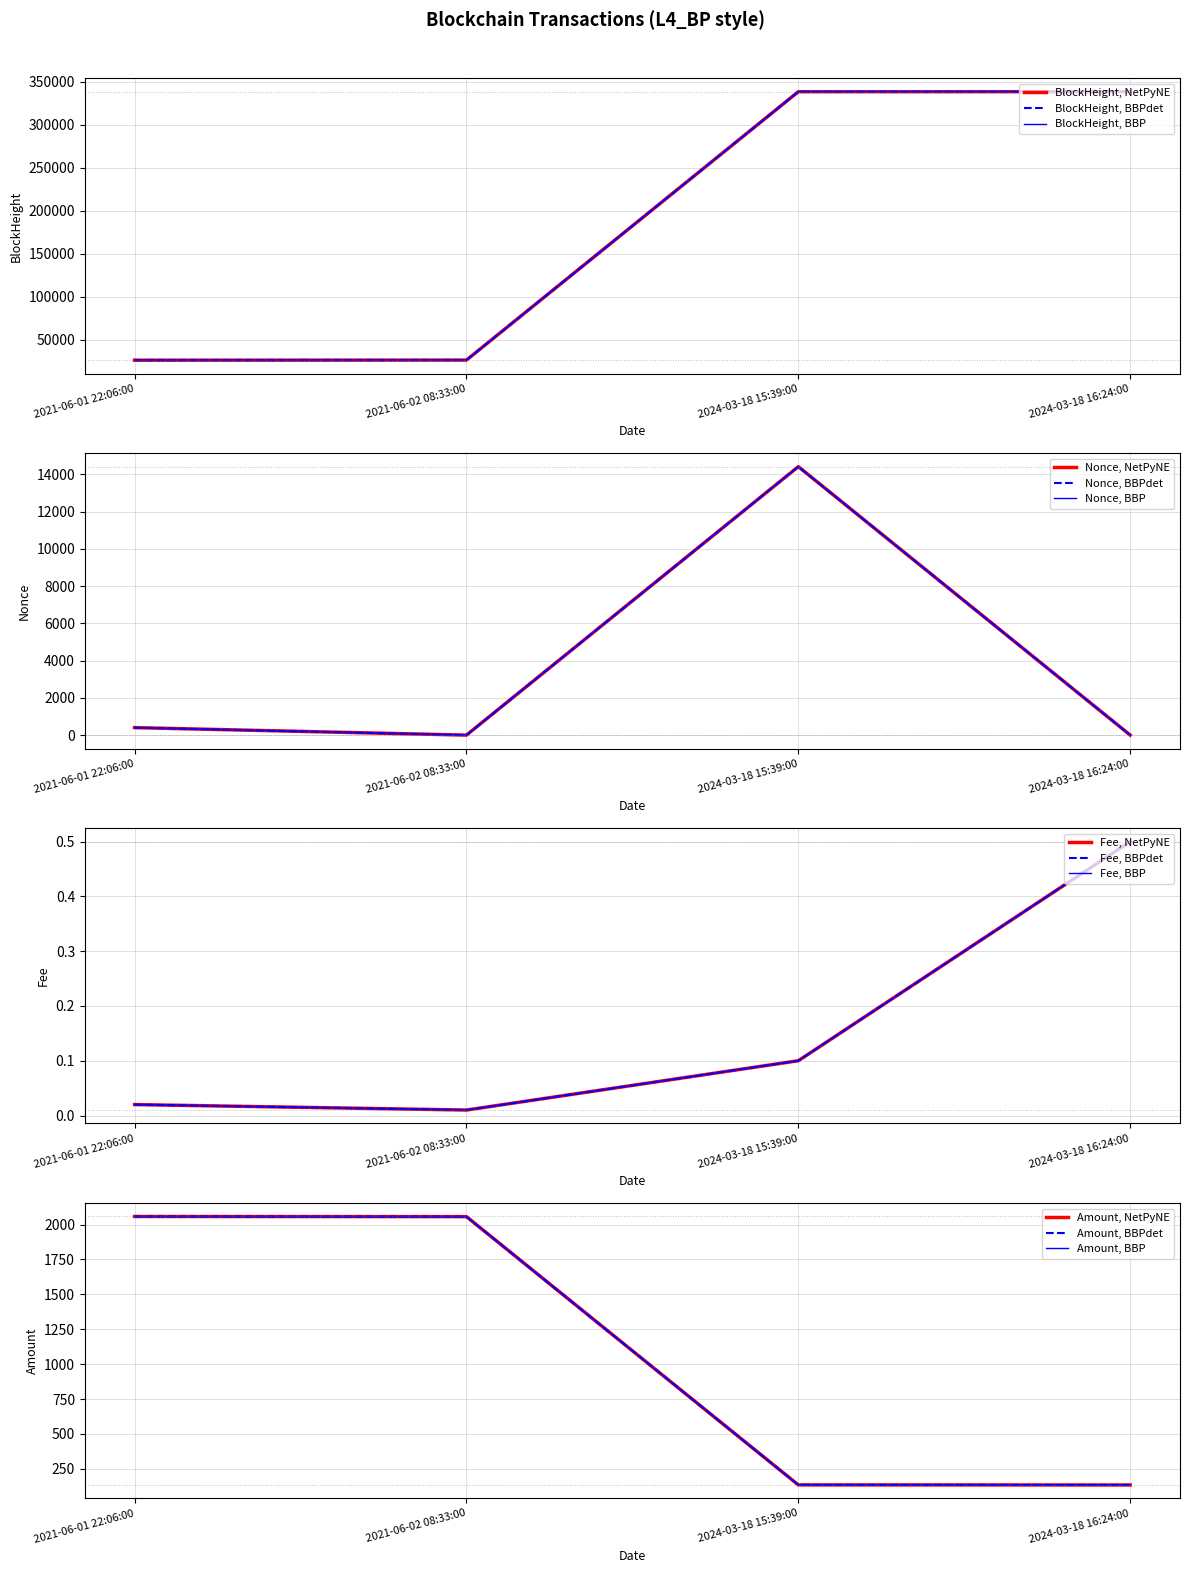

What is the difference between the second highest and second lowest values in the Fee series?

0.1